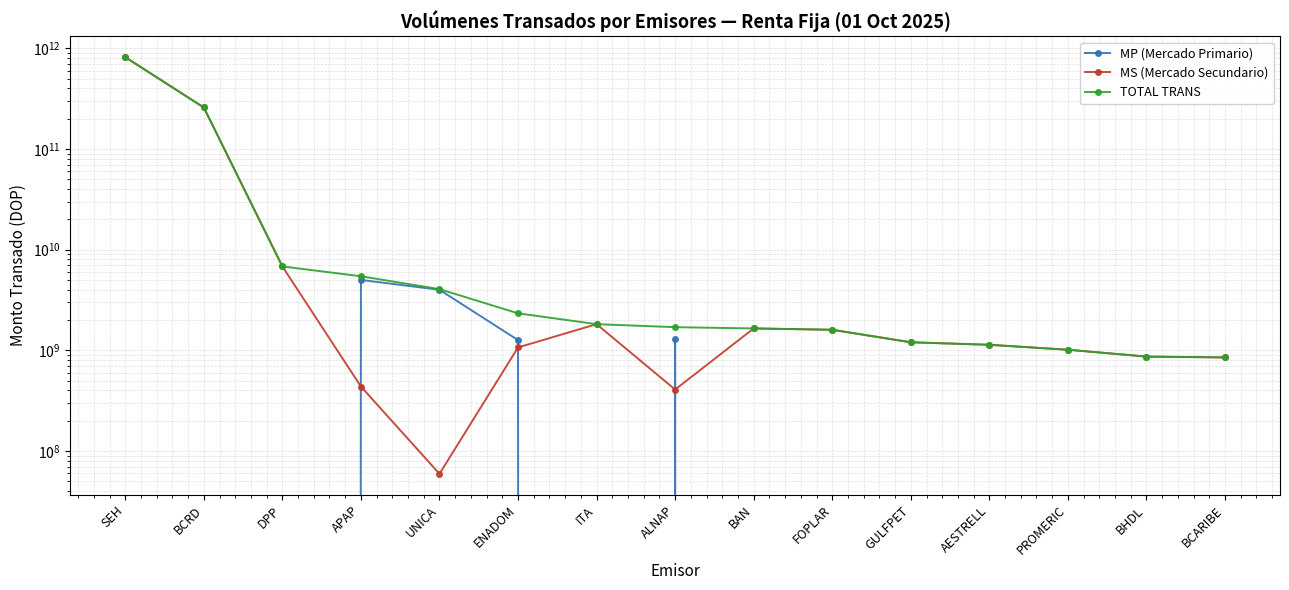

What is the label of the 15th point from the right?

SEH